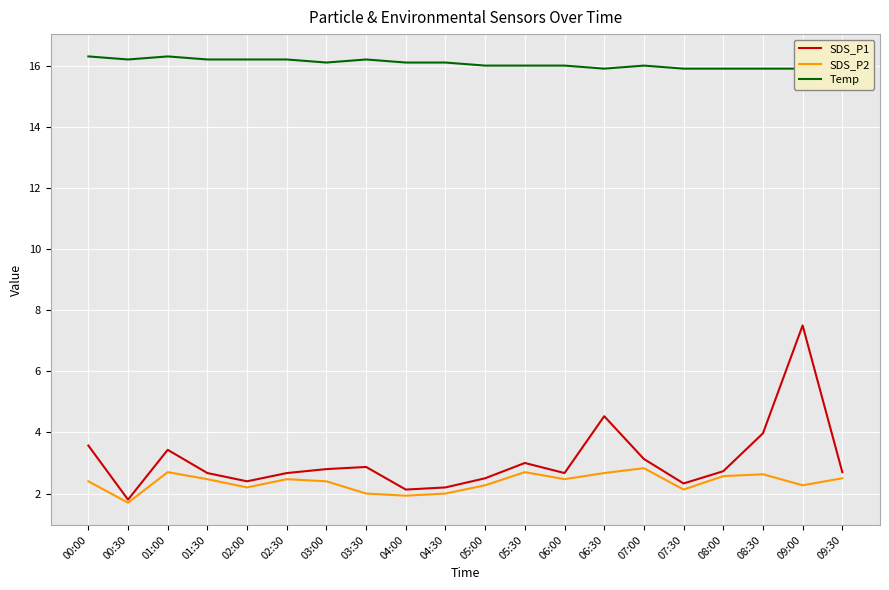

Is the value of SDS_P2 at 09:30 greater than the value of Temp at 05:00?

No